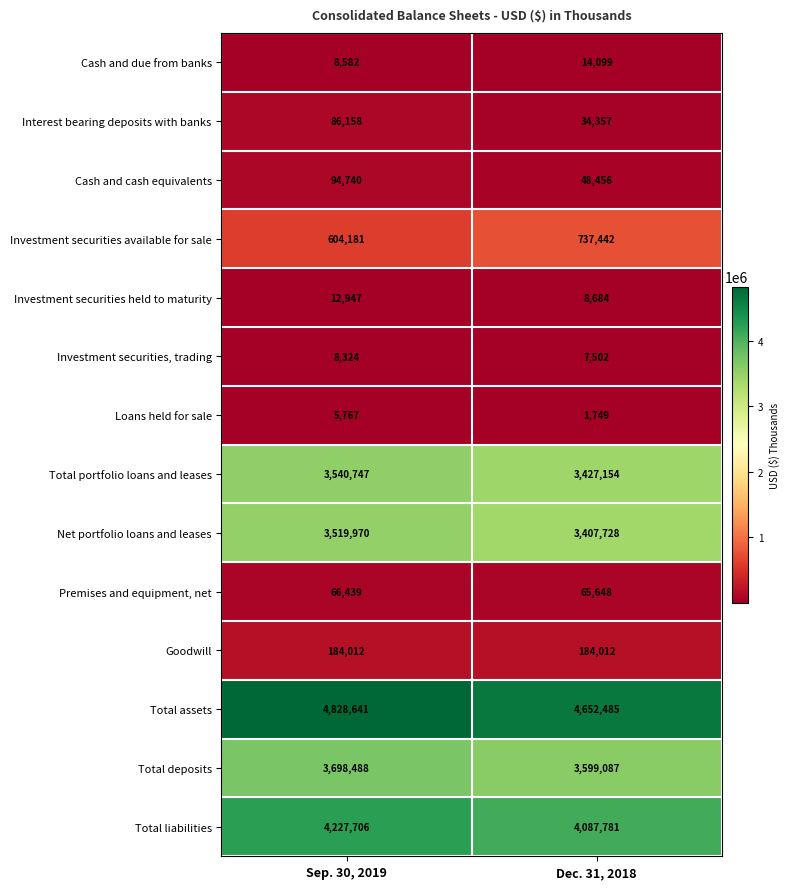

What is the difference between the Cash and cash equivalents values at Sep. 30, 2019 and Dec. 31, 2018?

46284